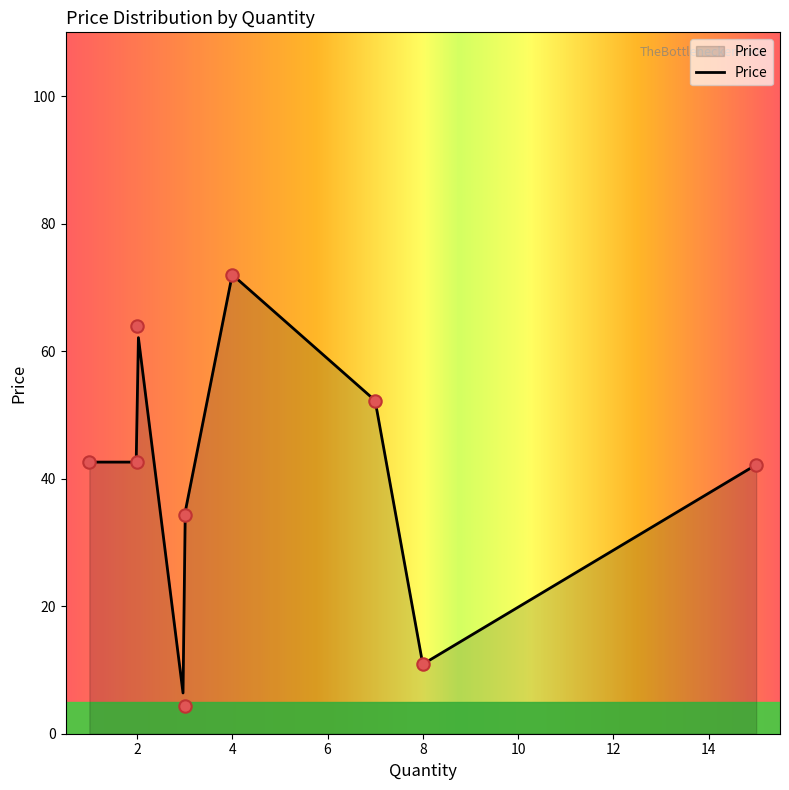

What is the lowest value of the Price series?

6.4